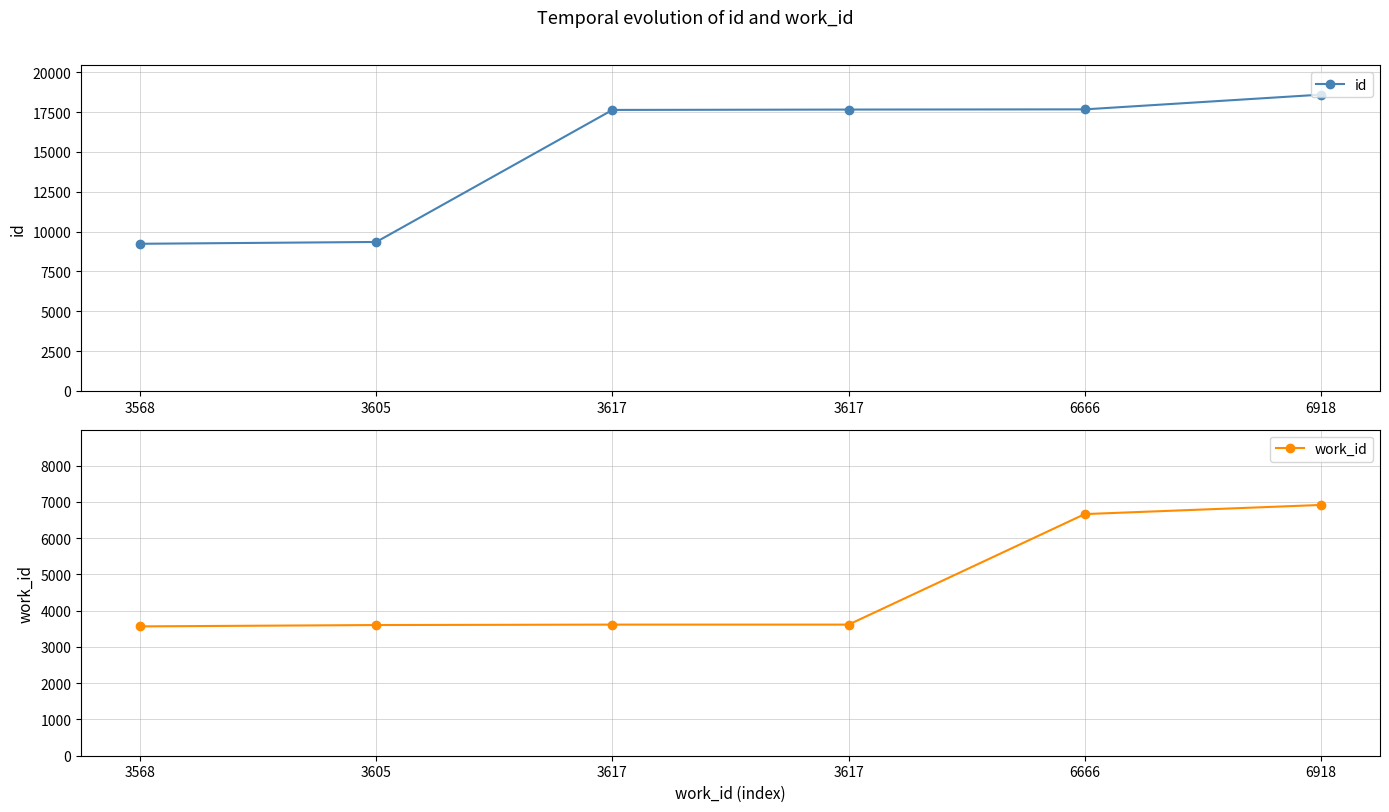

At which label is work_id closest to 5243?

6666